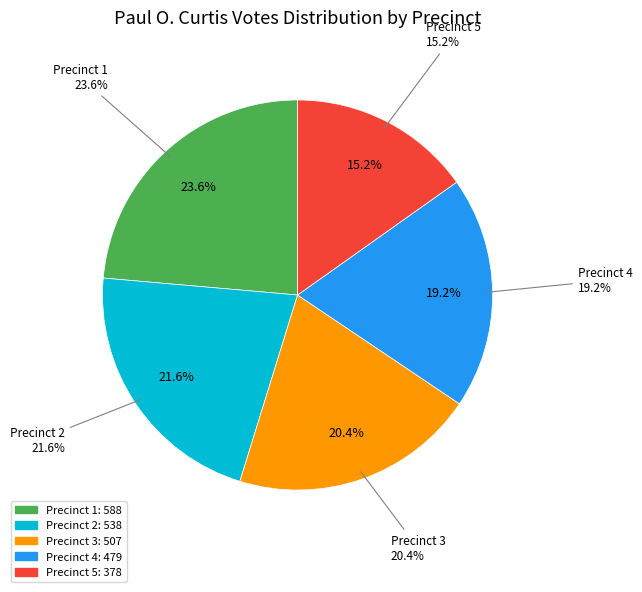

To the nearest percent, what portion does Precinct 3 represent?

20%